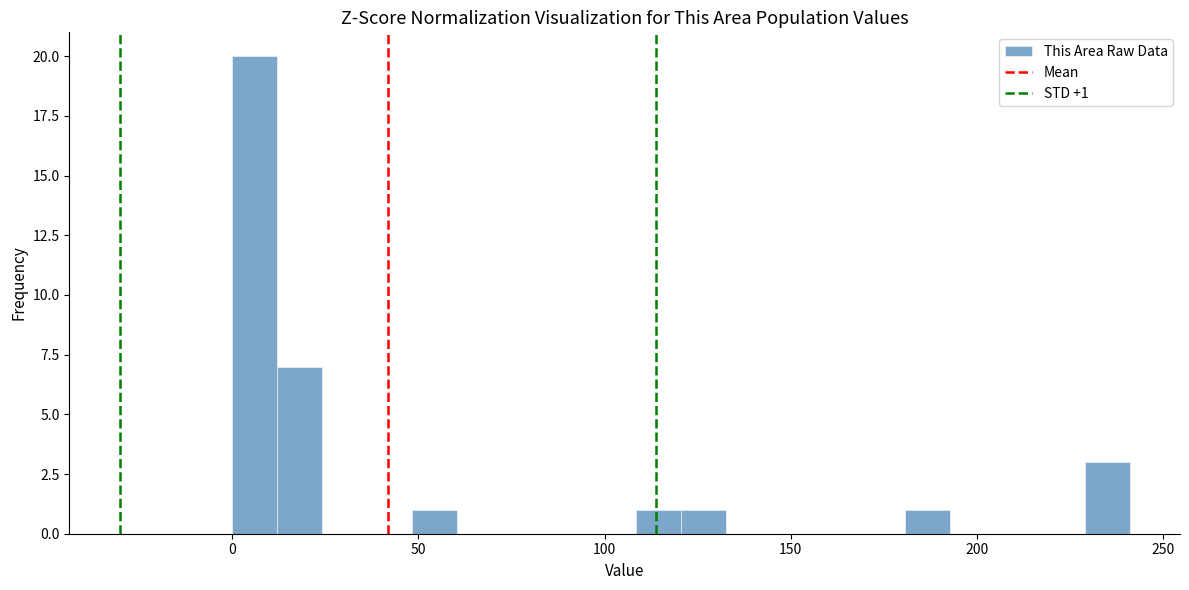

Around what value on the x-axis is the tallest bar? Give the approximate position of its centre, as read against the axis.

5